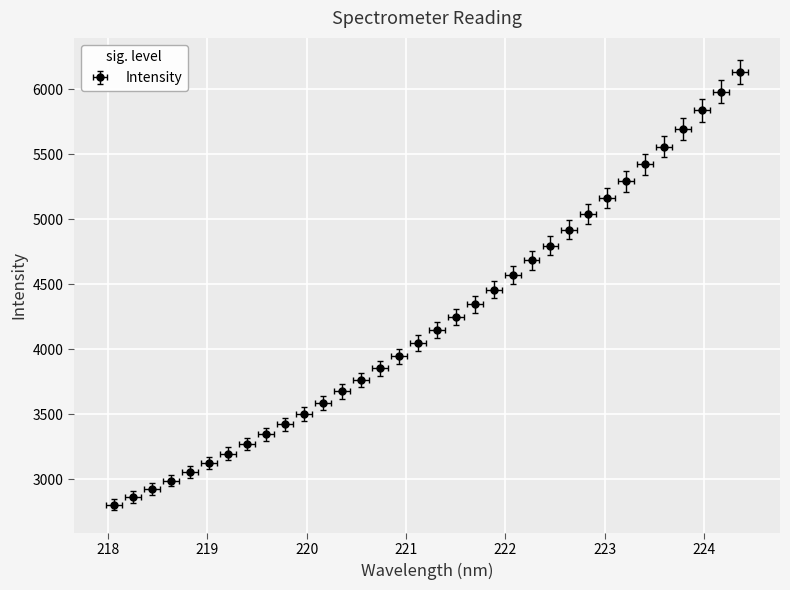

Rank the categories by value from lowest to highest.

218.0596, 218.2508, 218.442, 218.6332, 218.8244, 219.0156, 219.2067, 219.3979, 219.589, 219.7801, 219.9712, 220.1623, 220.3533, 220.5444, 220.7354, 220.9264, 221.1174, 221.3083, 221.4993, 221.6902, 221.8812, 222.0721, 222.263, 222.4538, 222.6447, 222.8355, 223.0264, 223.2172, 223.408, 223.5987, 223.7895, 223.9802, 224.1709, 224.3616